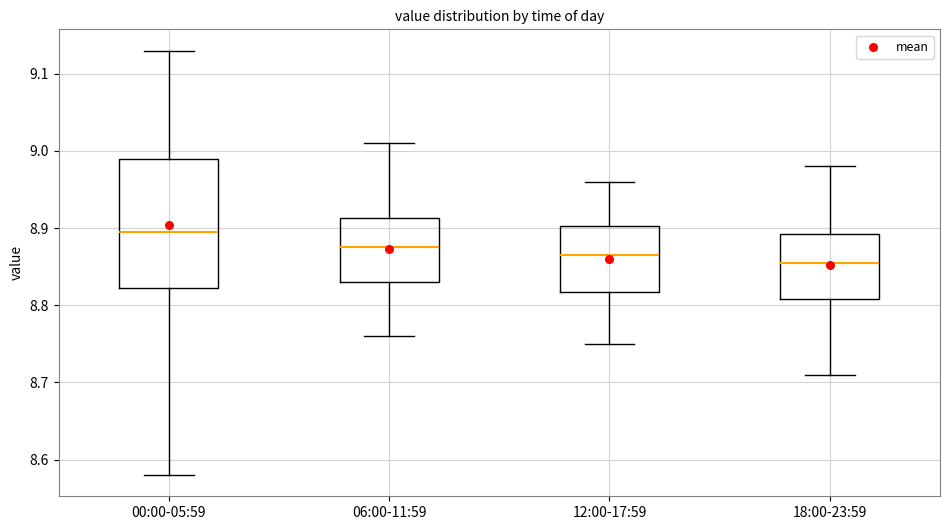

Where is the upper edge of the box for 12:00-17:59 on the y-axis? The values are not printed on the chart, so give them approximately, as read against the axis.

8.90